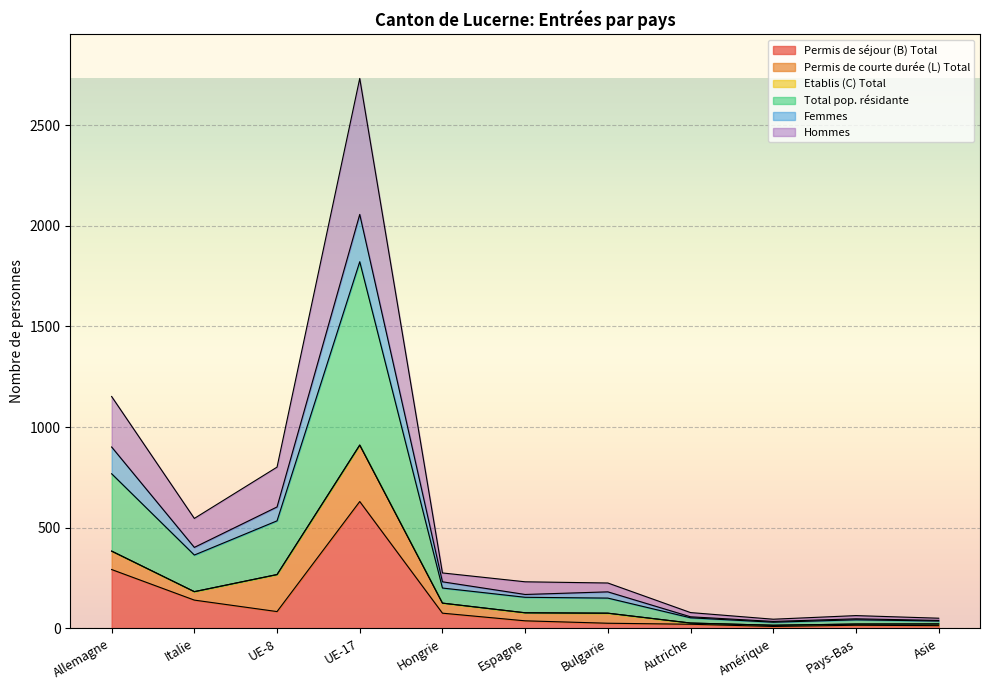

What is the label of the 3rd point from the left?

UE-8